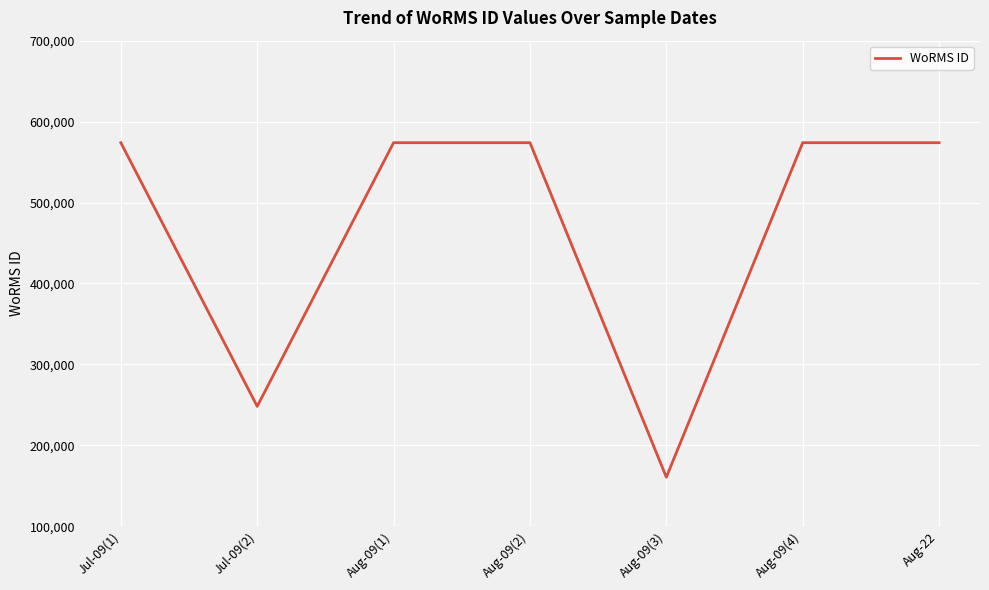

Reading left to right, list all the values displayed in this chart.

Jul-09(1)=573932	Jul-09(2)=248148	Aug-09(1)=573932	Aug-09(2)=573932	Aug-09(3)=160599	Aug-09(4)=573932	Aug-22=573932